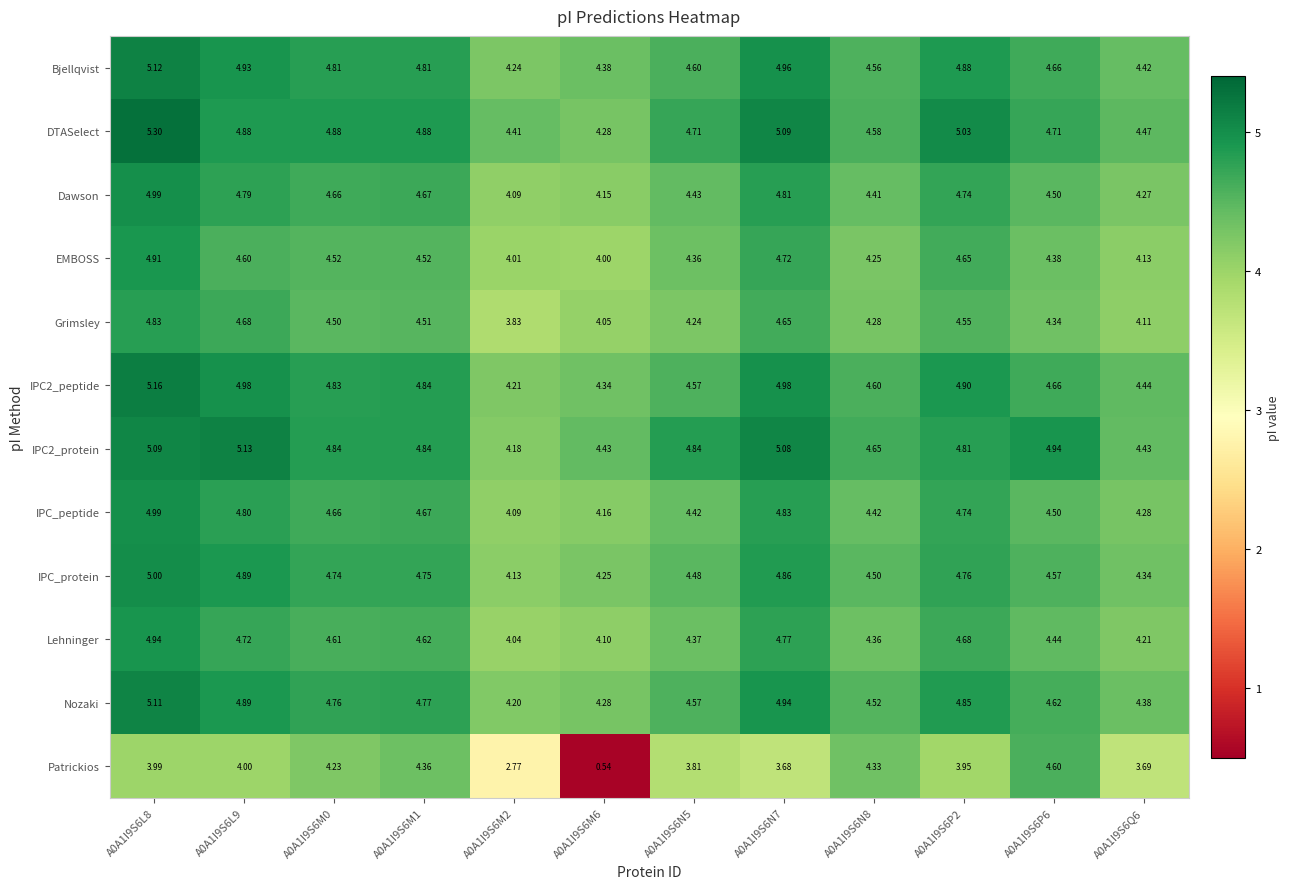

Is the value of EMBOSS at A0A1I9S6M0 greater than the value of IPC2_peptide at A0A1I9S6M6?

Yes